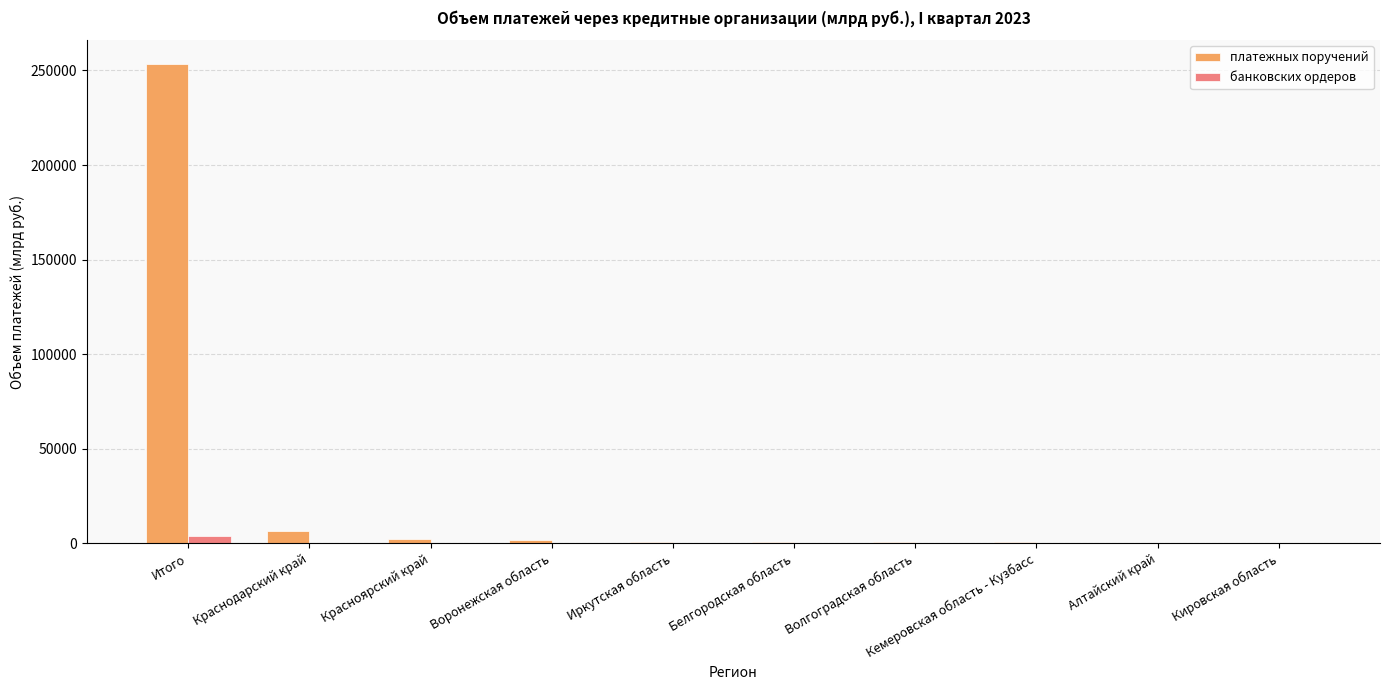

What is the maximum value shown in the chart?

253313.7